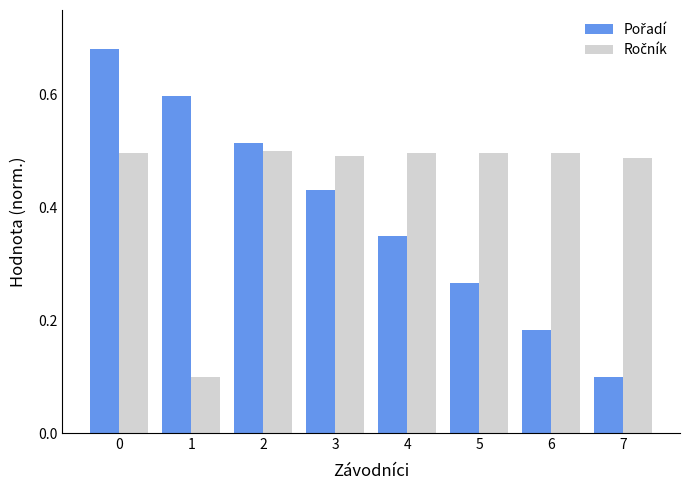

At how many categories does at least one series exceed 0?

8